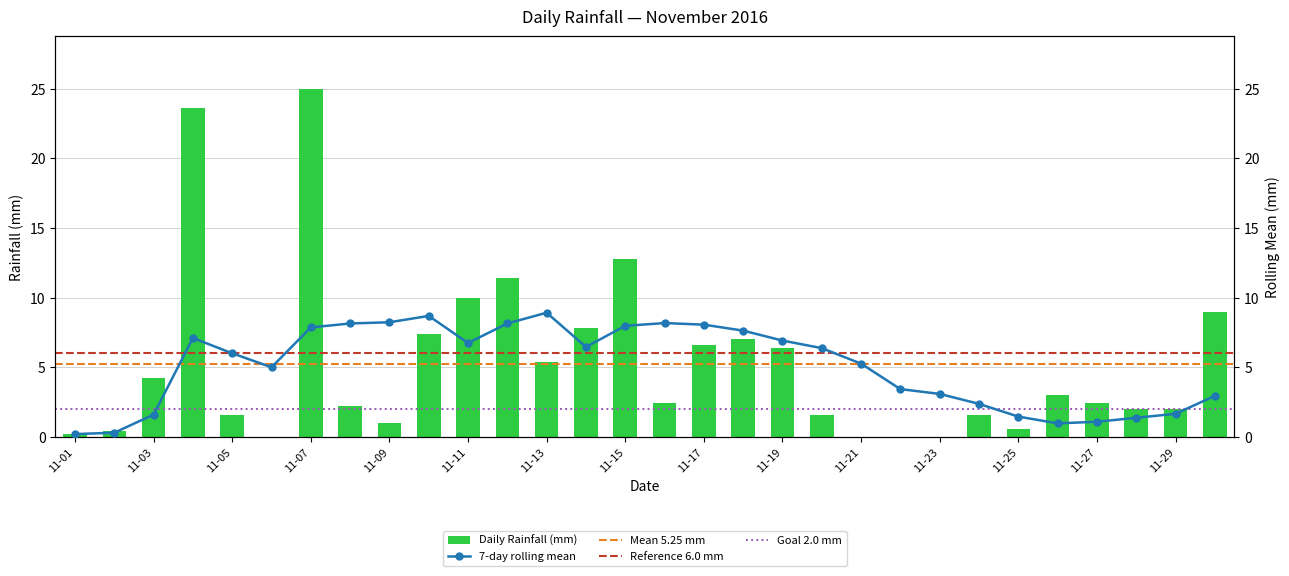

Between 2016-11-14 and 2016-11-28, which is larger?

2016-11-14